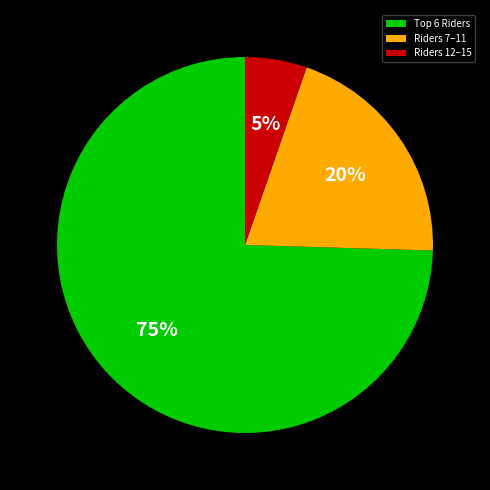

Which slice is the largest?

Top 6 Riders